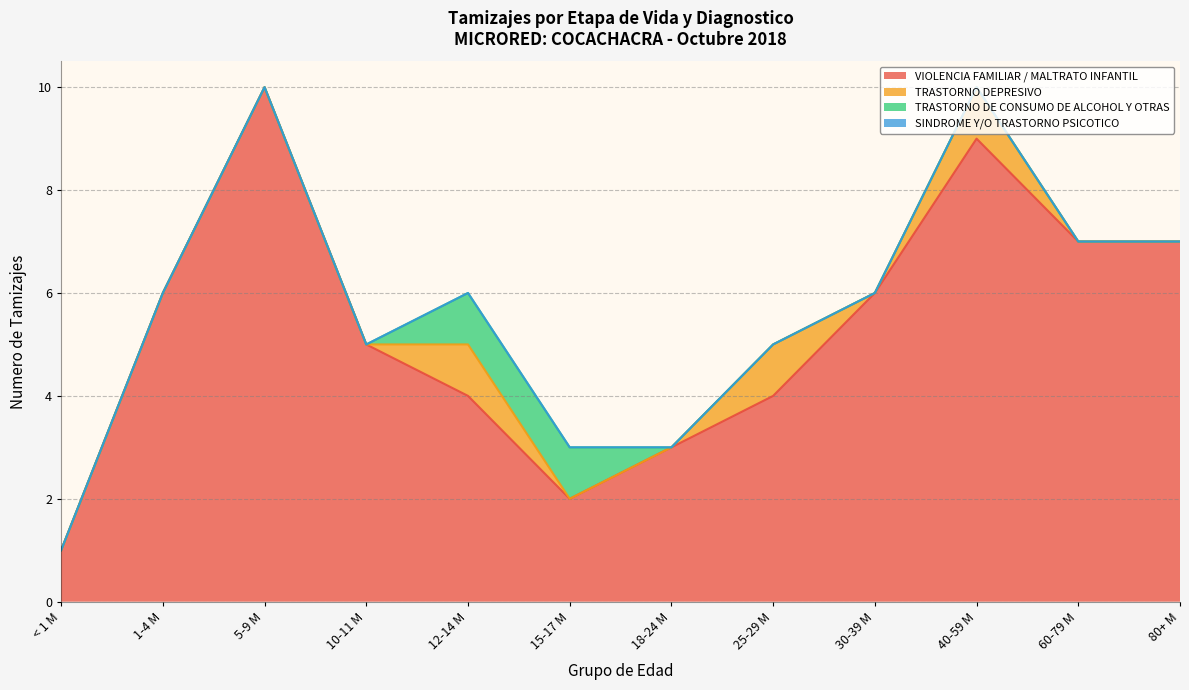

True or false: TRASTORNO DE CONSUMO DE ALCOHOL Y OTRAS has more than 2 interior local peaks.

False